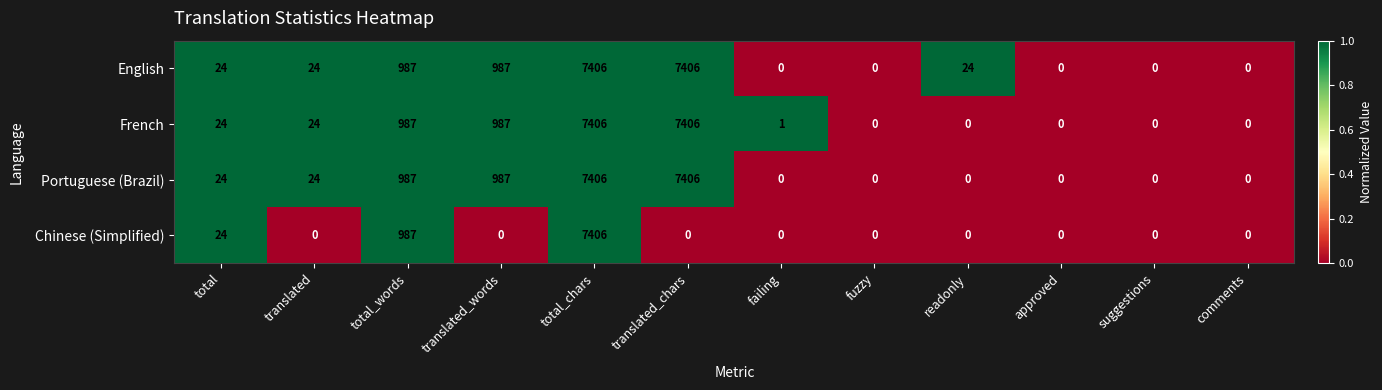

Is it true that Chinese (Simplified) equals 0 at approved?

True